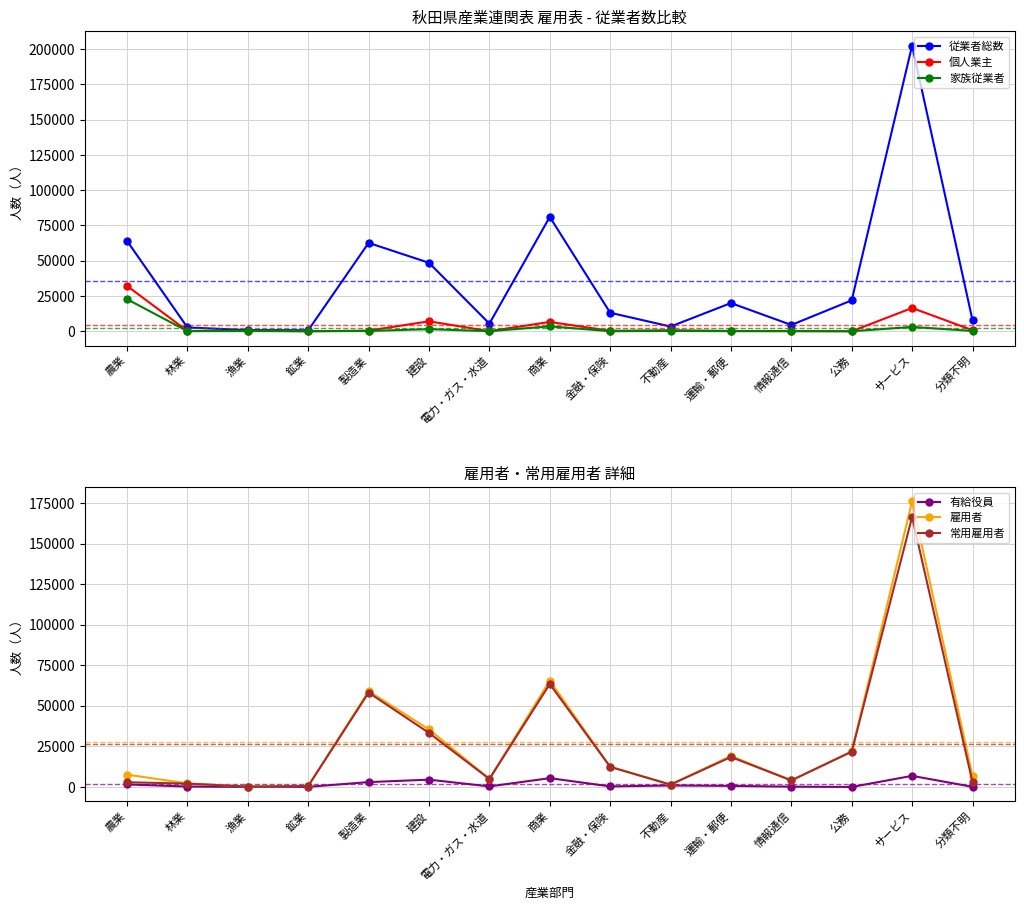

What is the sum of all 常用雇用者 values?

393145